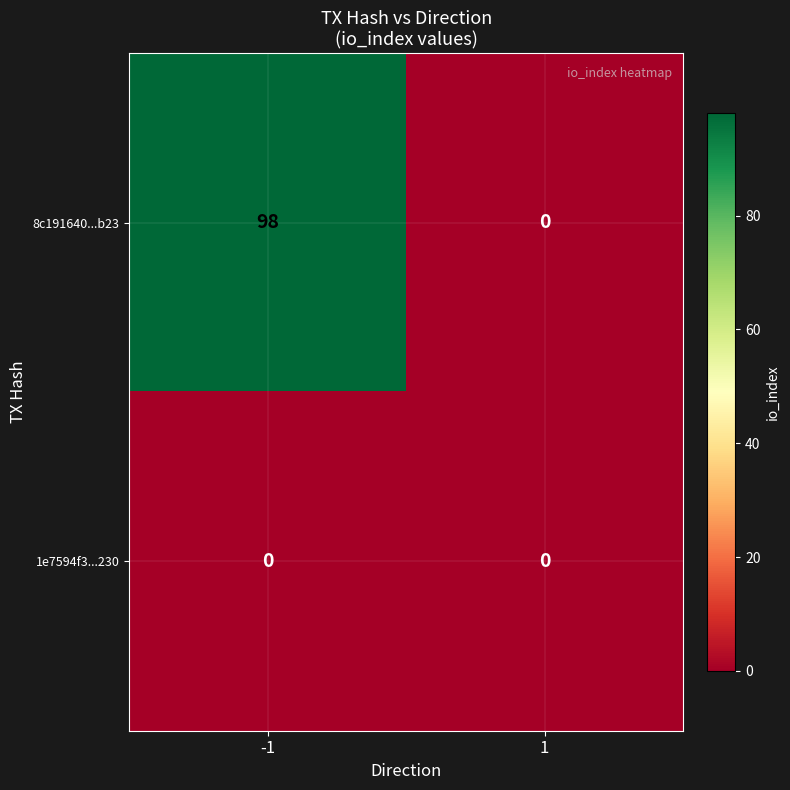

Which series has the widest spread of values?

8c191640...b23